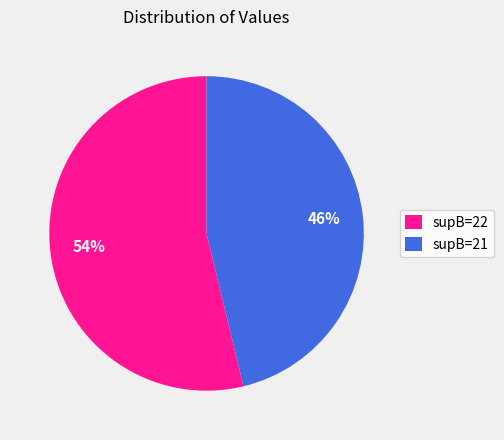

Which category has the smallest portion of the pie?

supB=21